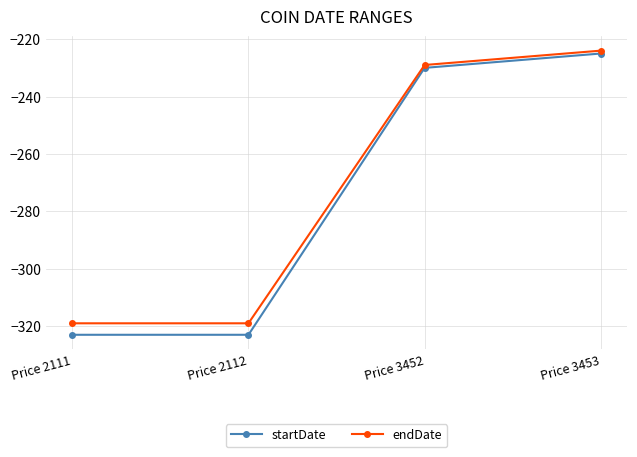

True or false: startDate has a value of -458 at Price 2112.

False